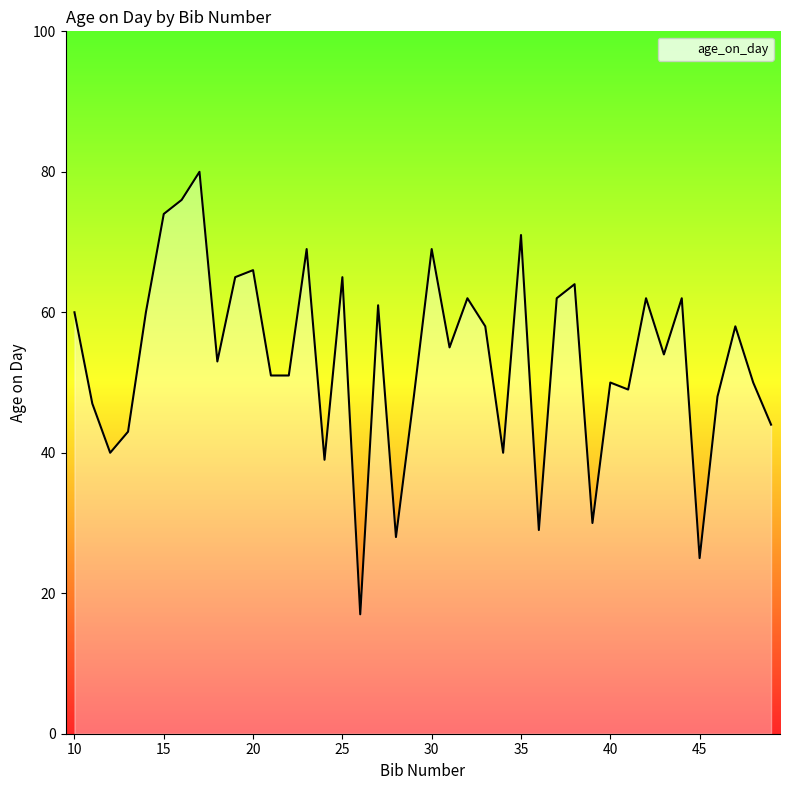

What is the maximum value shown in the chart?

80